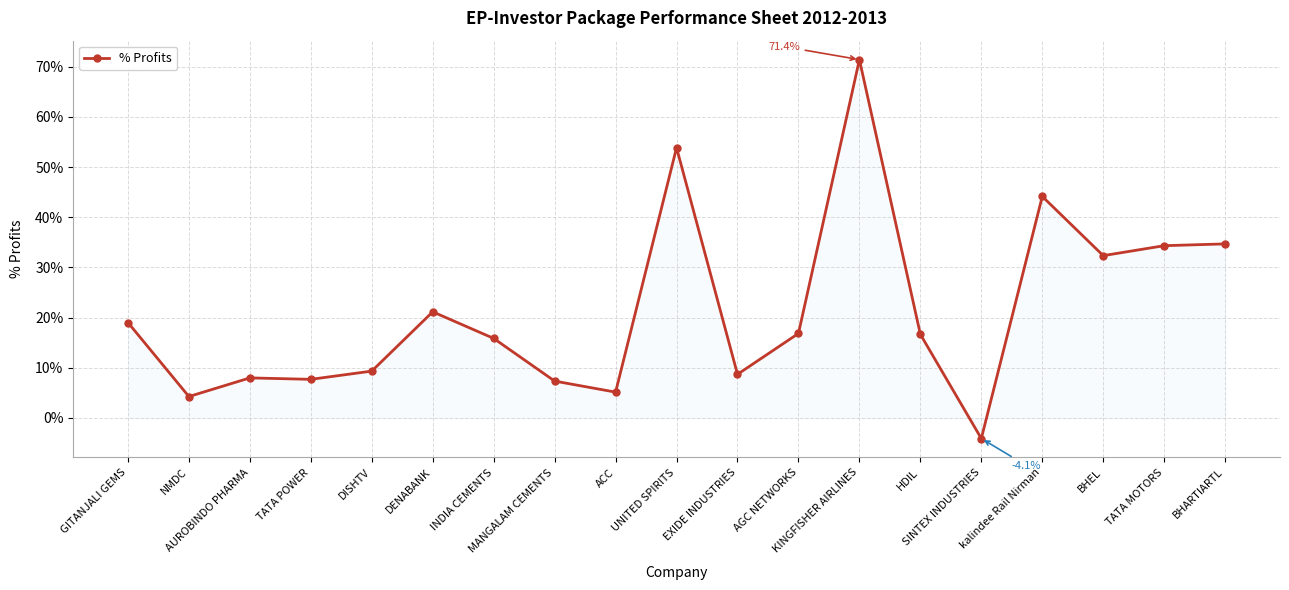

What is the value of the 18th point from the left?

34.3